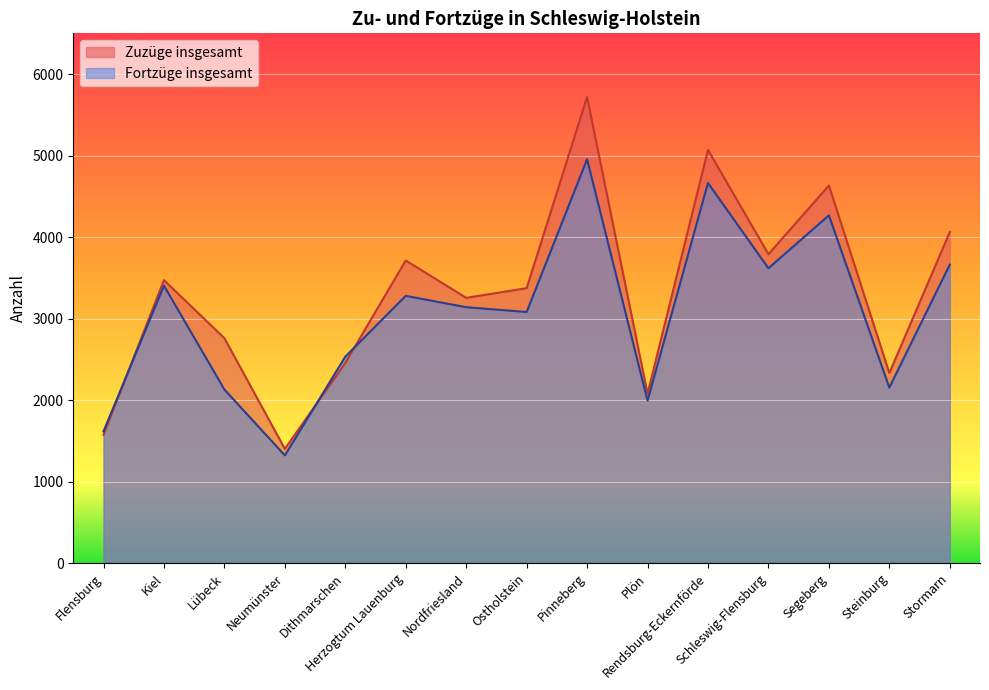

True or false: Fortzüge insgesamt and Zuzüge insgesamt cross at least once.

True